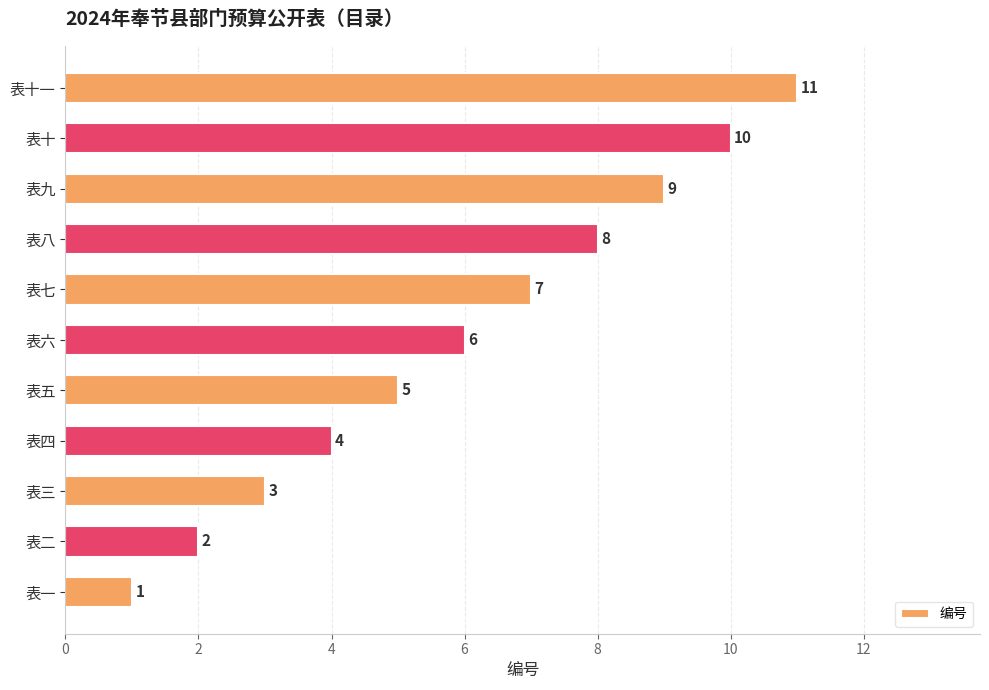

List the labels in order of value, largest first.

表十一, 表十, 表九, 表八, 表七, 表六, 表五, 表四, 表三, 表二, 表一